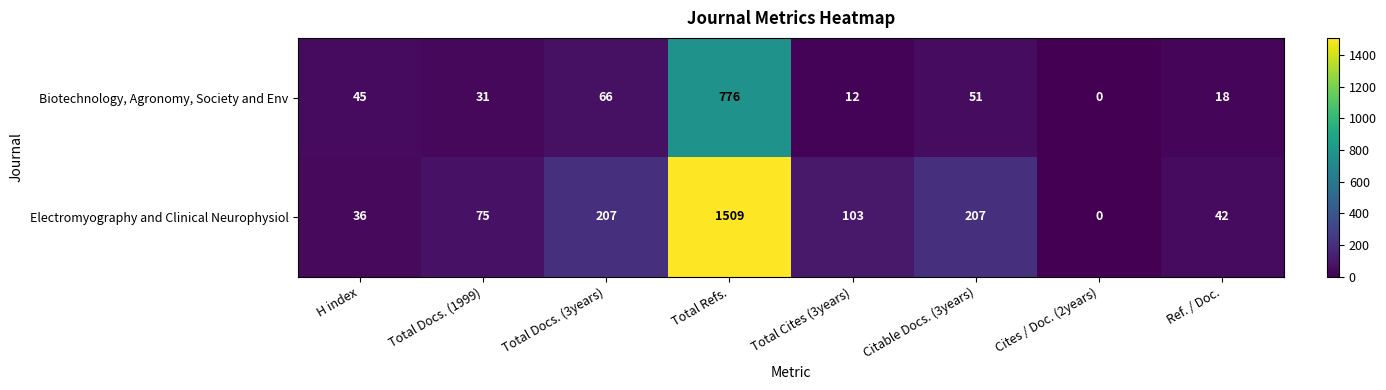

Which series has the largest total across all categories?

Electromyography and Clinical Neurophysiol